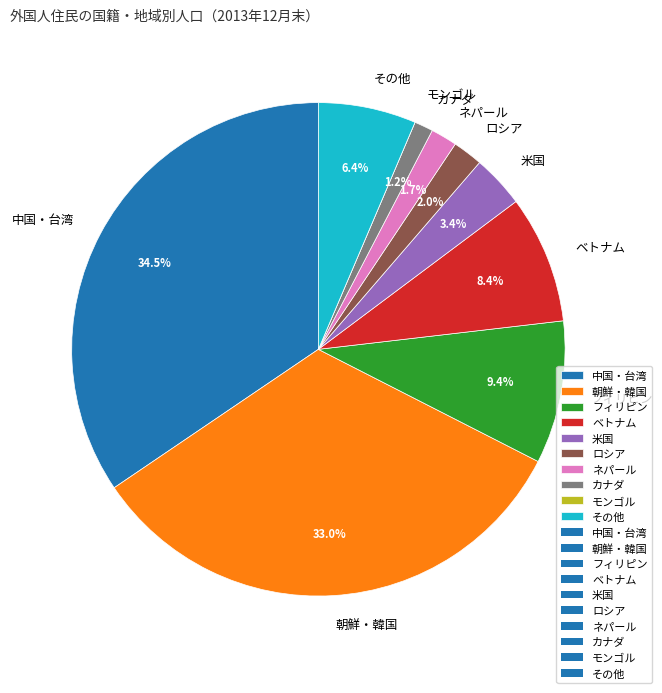

To the nearest percent, what is the average slice percentage?

10%